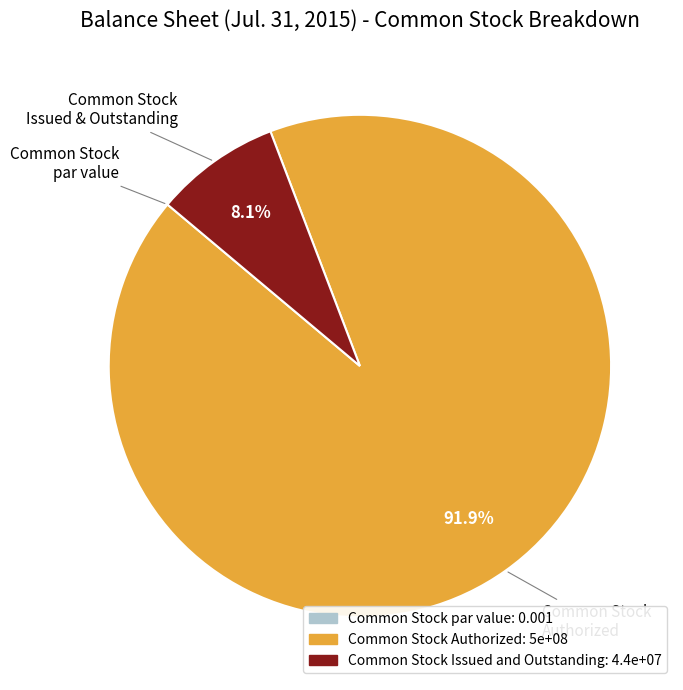

What is the total percentage of Common Stock Issued and Outstanding and Common Stock Authorized?

100.0%